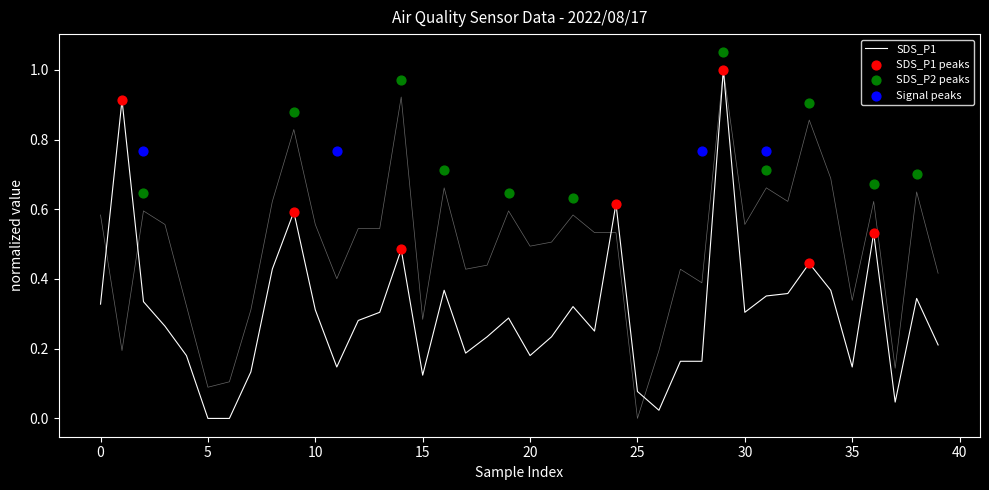

Which series reaches the maximum Y coordinate?

SDS_P1